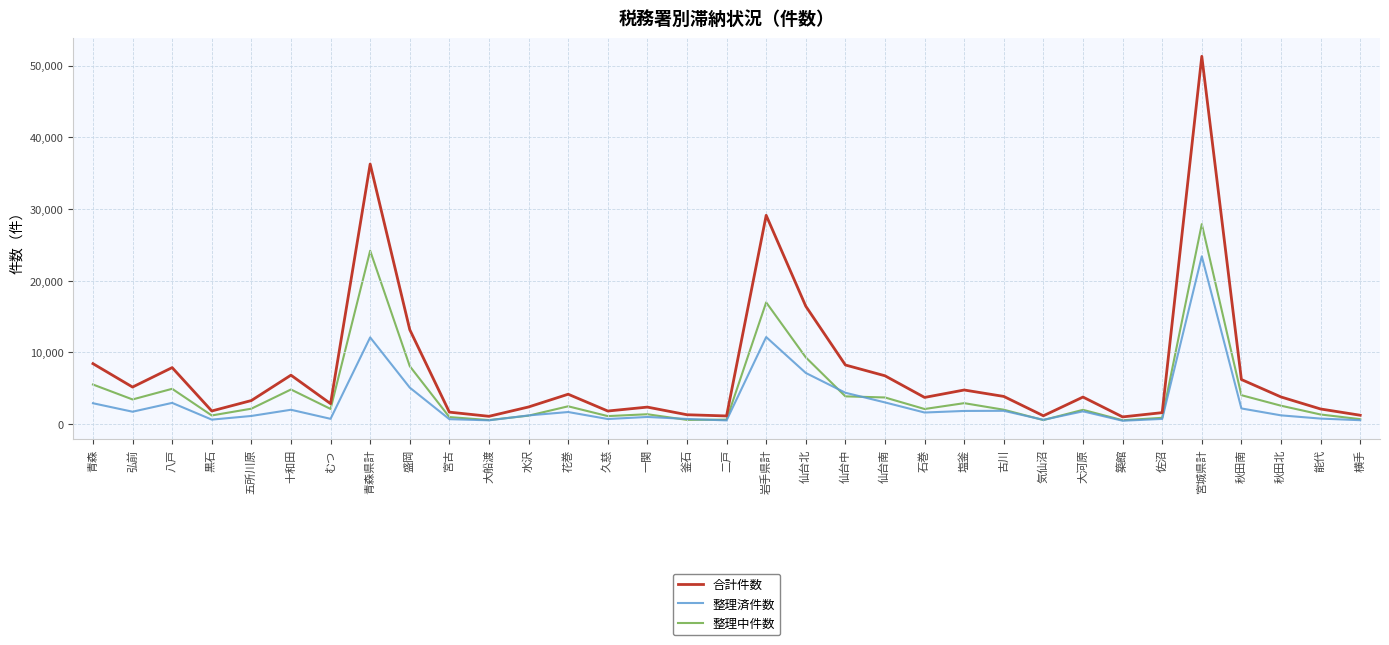

At which label does 整理中件数 first exceed 2117?

青森